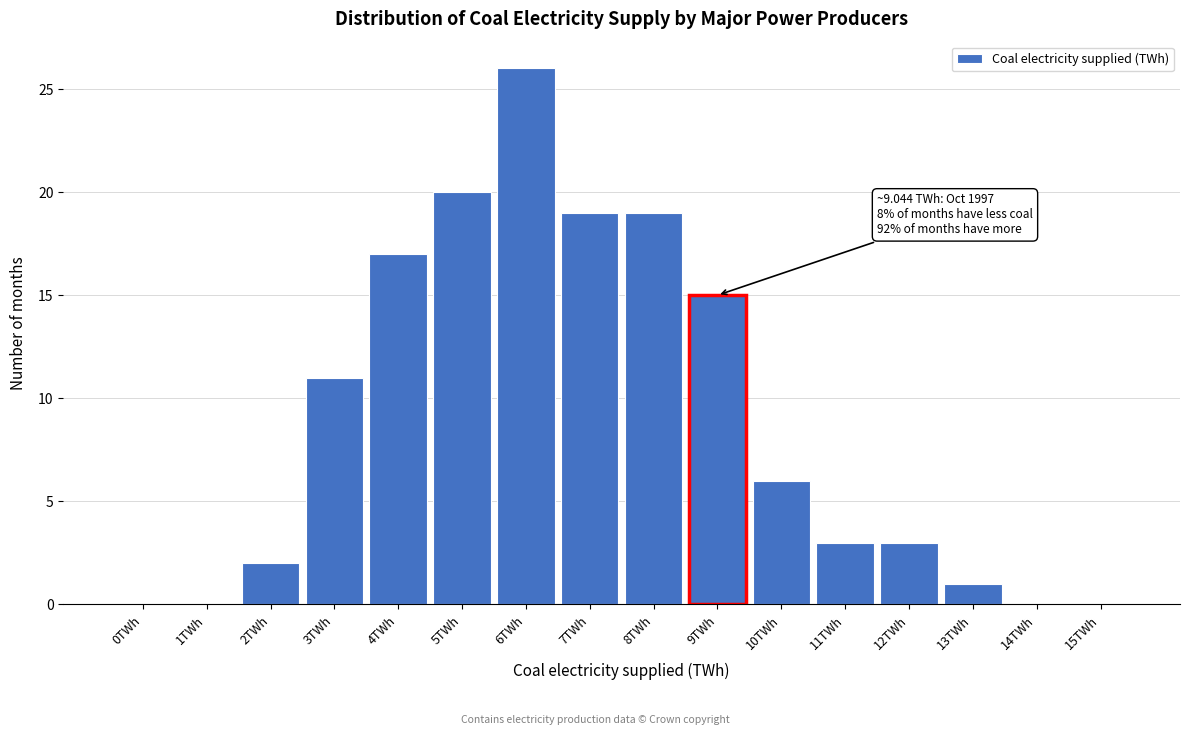

Reading right to left, list all the values displayed in this chart.

15TWh=0	14TWh=0	13TWh=1	12TWh=3	11TWh=3	10TWh=6	9TWh=15	8TWh=19	7TWh=19	6TWh=26	5TWh=20	4TWh=17	3TWh=11	2TWh=2	1TWh=0	0TWh=0